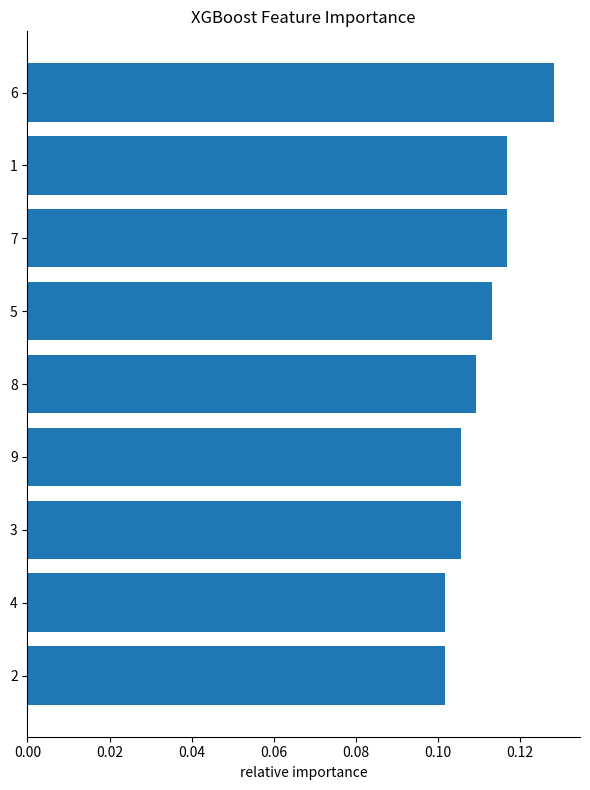

What is the sum of all values?

1.0